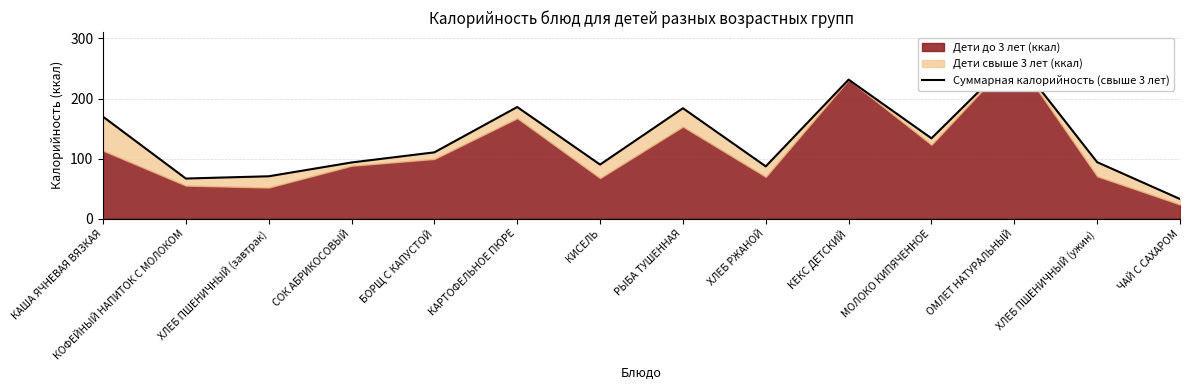

Reading left to right, extract all data points from this chart.

169.8	66.8	70.5	93.5	110.4	185.8	90.0	183.9	87.0	231.5	133.8	270.2	94.0	32.7